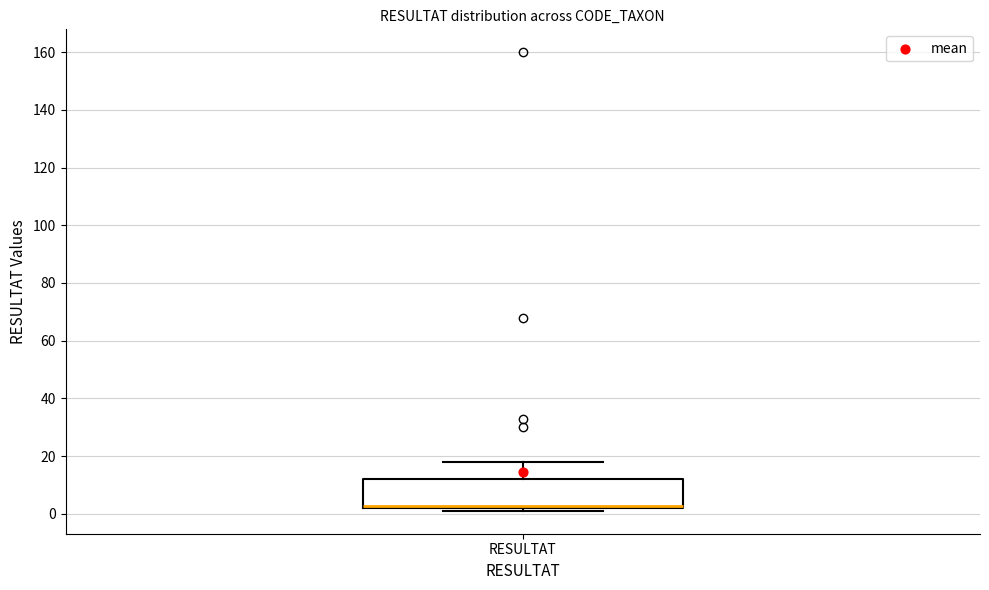

Read this box plot against the y-axis: the position of the median line, the range covered by the box, and the ends of both whiskers. The values are not printed on the chart, so give them approximately, as read against the axis.

median 2 (drawn on the box's lower edge), box 2 to 12, whiskers 2 (just below the box's lower edge) to 18